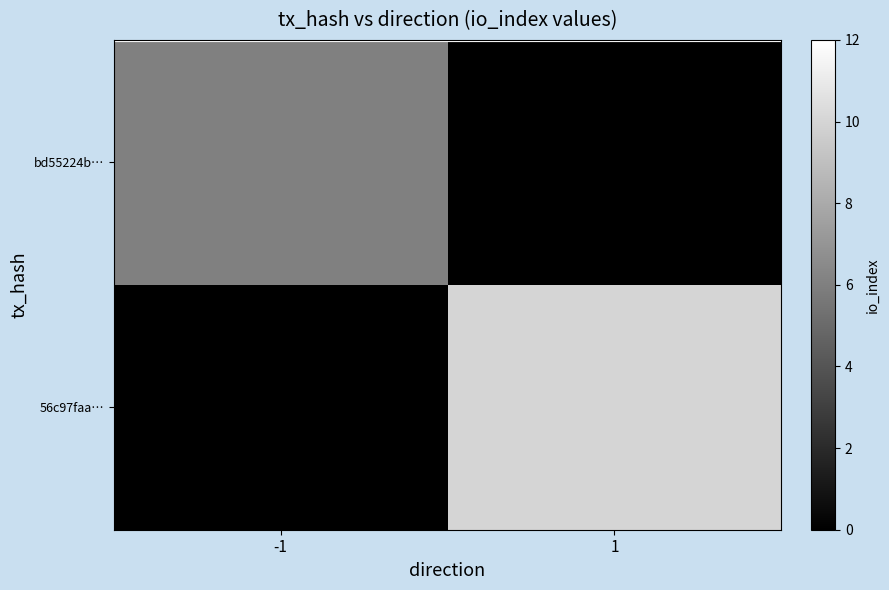

At how many categories does at least one series exceed 7?

1